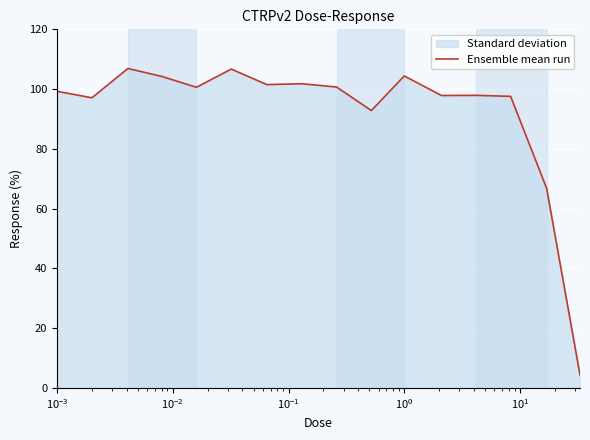

What is the maximum value shown in the chart?

106.9